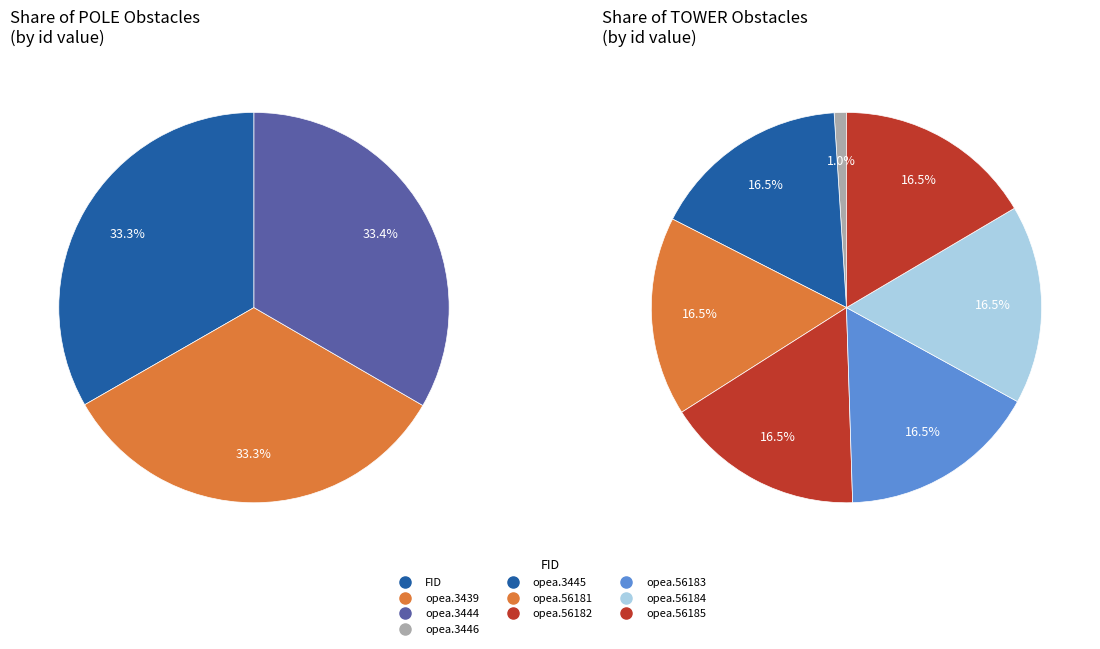

Does opea.3446 represent more than half of the total?

No